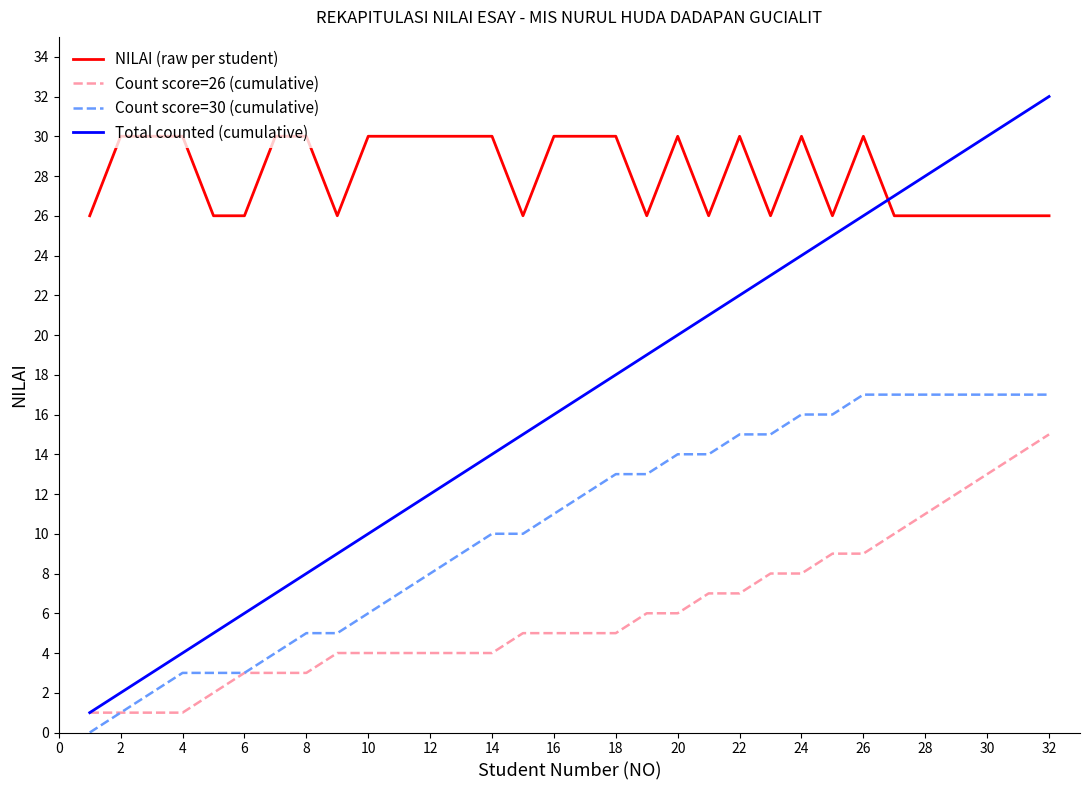

What is the maximum value for NILAI (raw per student)?

30